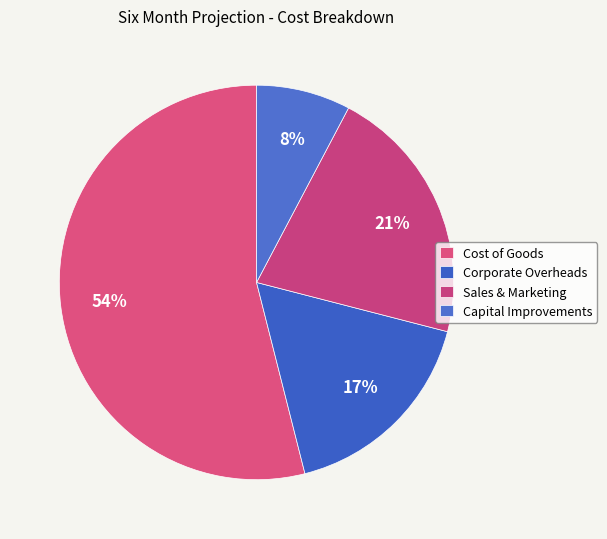

How many slices are in this pie chart?

4